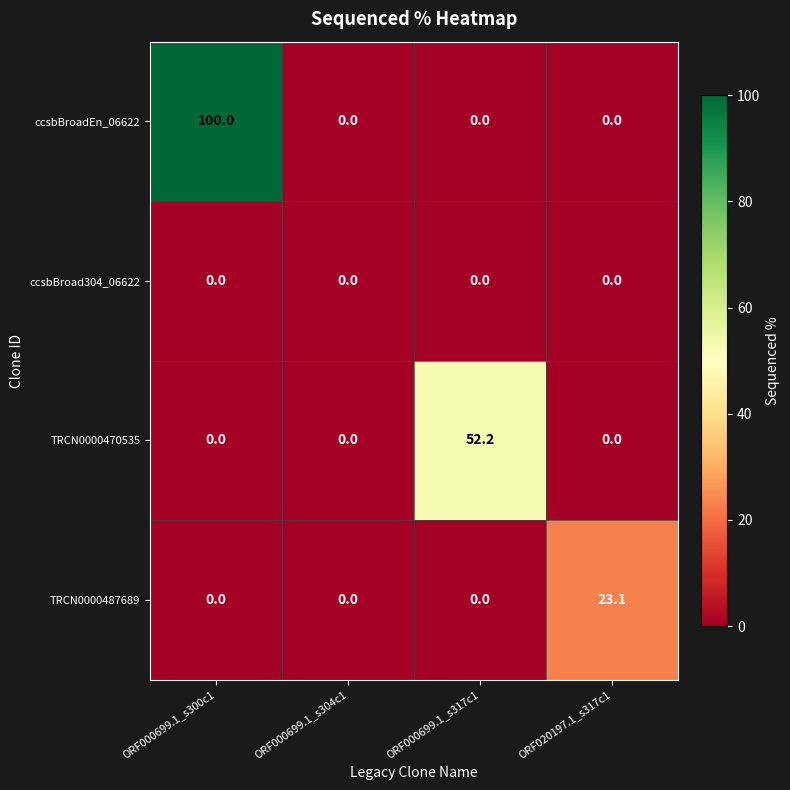

What is the sum of all TRCN0000487689 values?

23.1